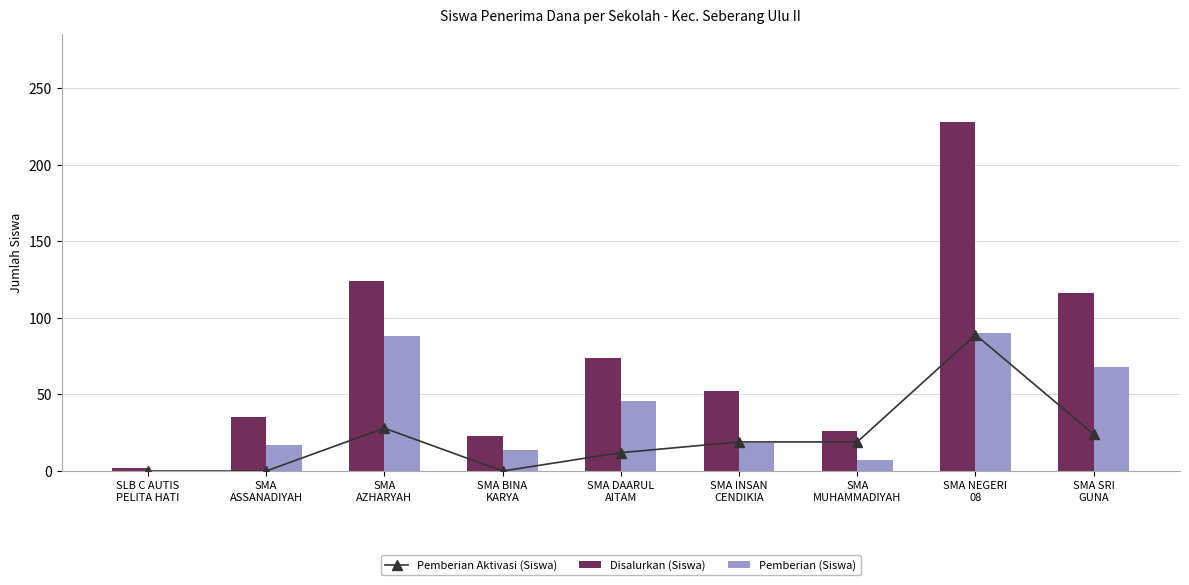

What are all the series names shown in the legend?

Pemberian Aktivasi (Siswa), Disalurkan (Siswa), Pemberian (Siswa)